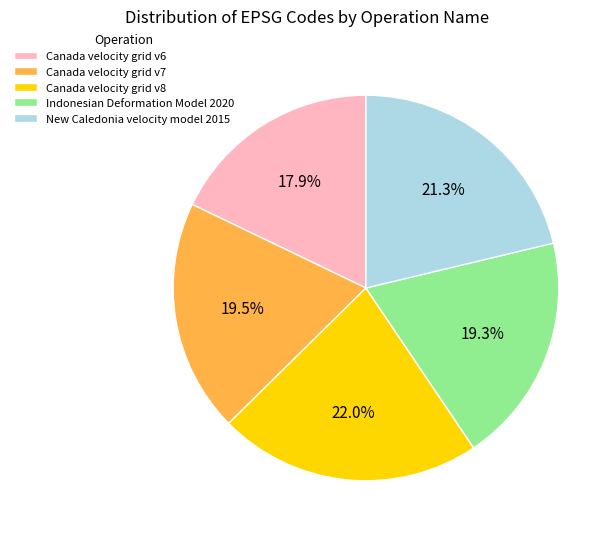

To the nearest percent, what is the average slice percentage?

20%